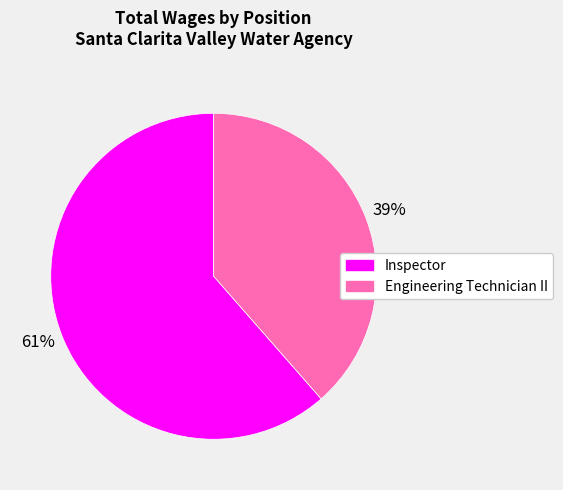

Is there any slice that represents more than half of the pie?

Yes